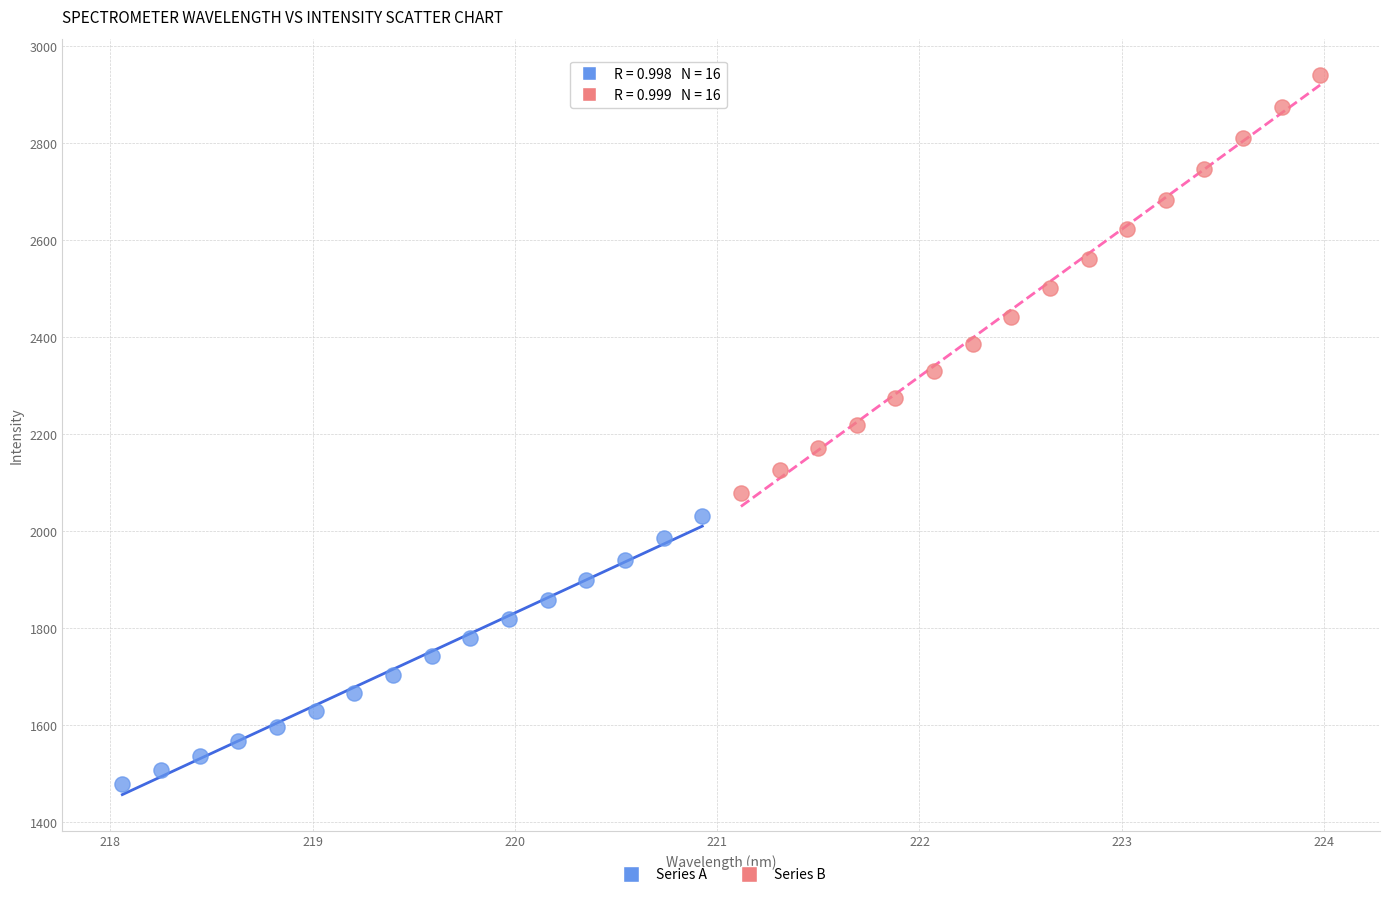

Which series has the widest spread of Y values?

Series B